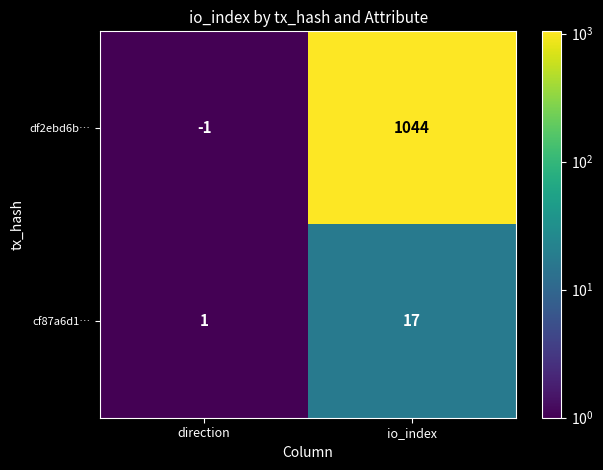

What is the sum of all df2ebd6b… values?

1043